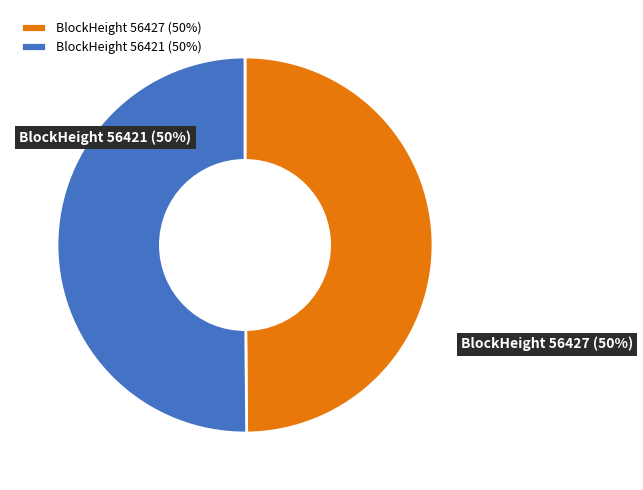

What percentage is the BlockHeight 56421 (50%) slice, to the nearest percent?

50%